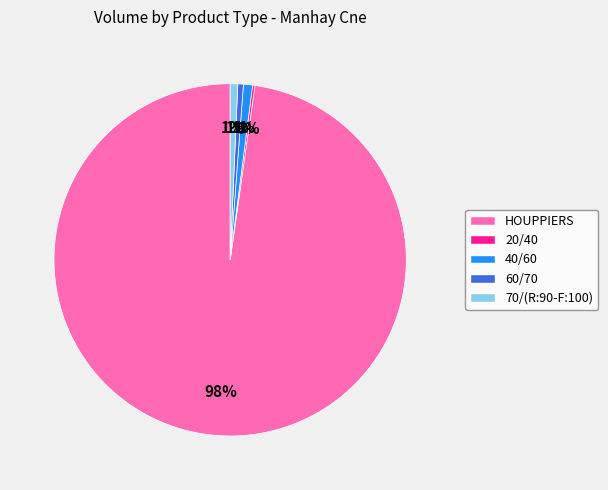

To the nearest percent, what percentage of the pie is 60/70?

1%